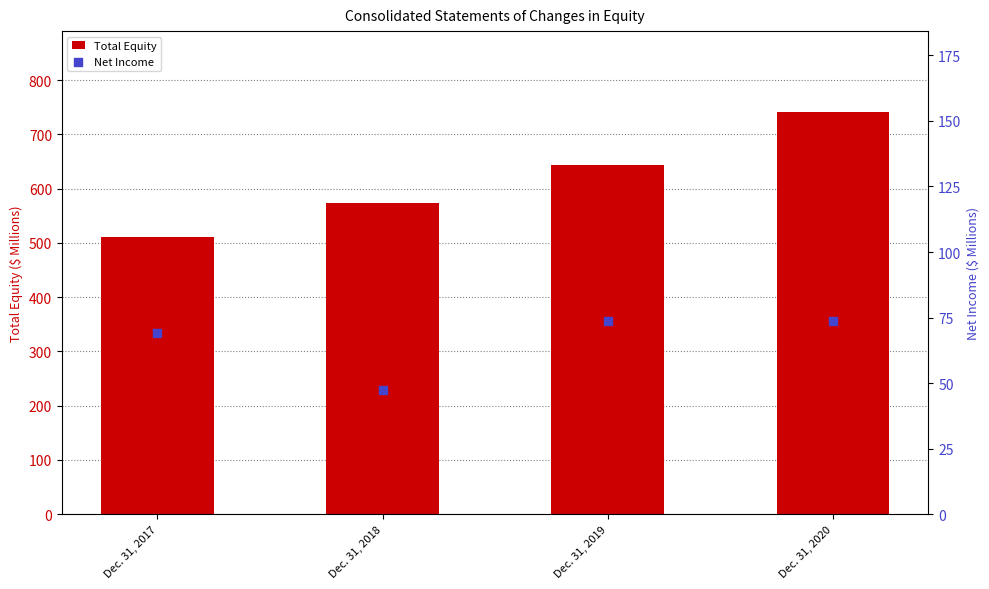

Which series has the largest Y range (max minus min)?

Total Equity